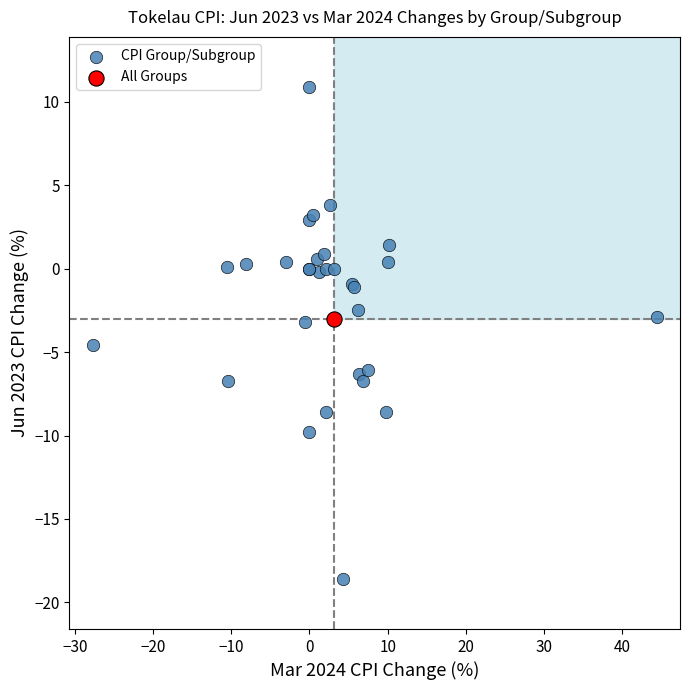

What are all the series names shown in the legend?

CPI Group/Subgroup, All Groups